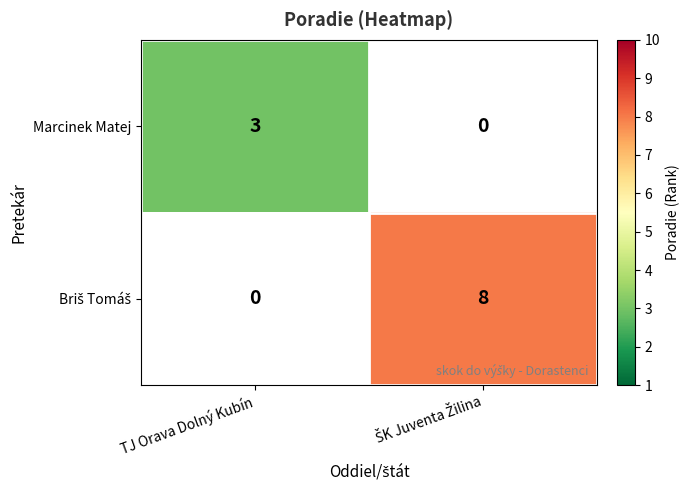

What is the greatest value displayed?

8.0